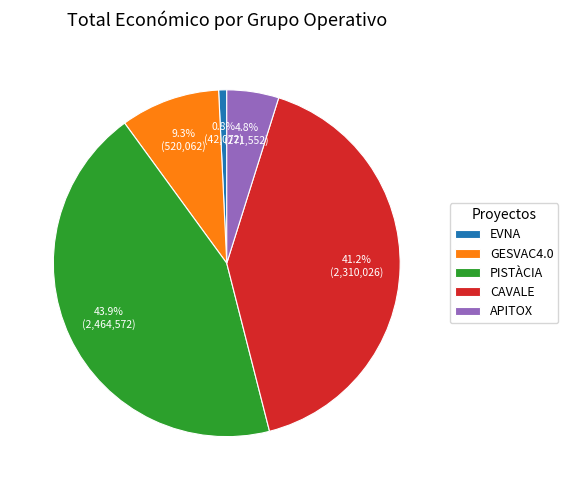

Approximately how many times larger is the value at GESVAC4.0 compared to PISTÀCIA?

0.2